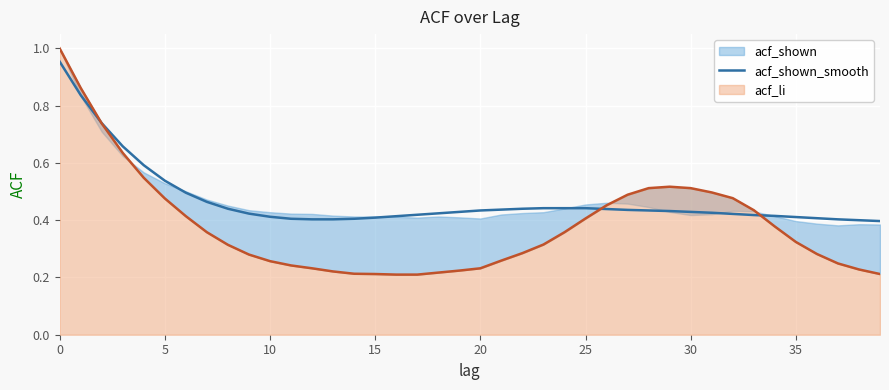

Reading left to right, list all the values displayed in this chart.

1.0	0.8	0.7	0.7	0.6	0.5	0.5	0.5	0.4	0.4	0.4	0.4	0.4	0.4	0.4	0.4	0.4	0.4	0.4	0.4	0.4	0.4	0.4	0.4	0.4	0.4	0.4	0.4	0.4	0.4	0.4	0.4	0.4	0.4	0.4	0.4	0.4	0.4	0.4	0.4